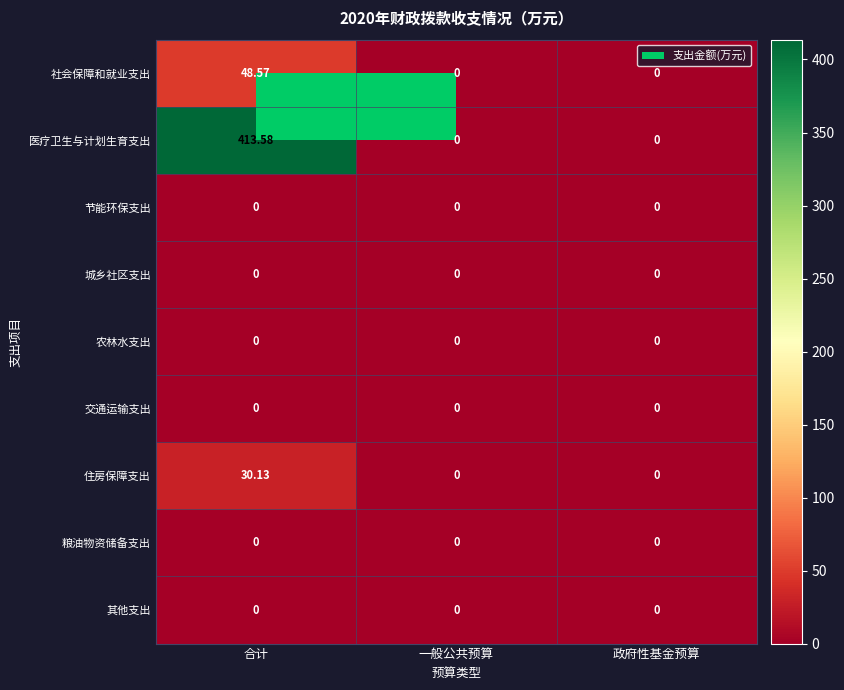

At which category is the sum across all series the highest?

合计